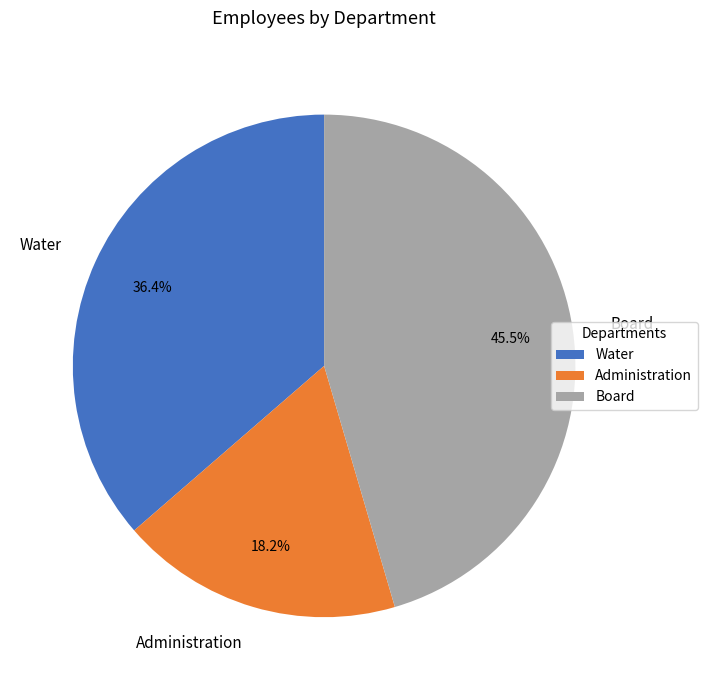

The Board slice represents 40% of the pie. True or false?

False